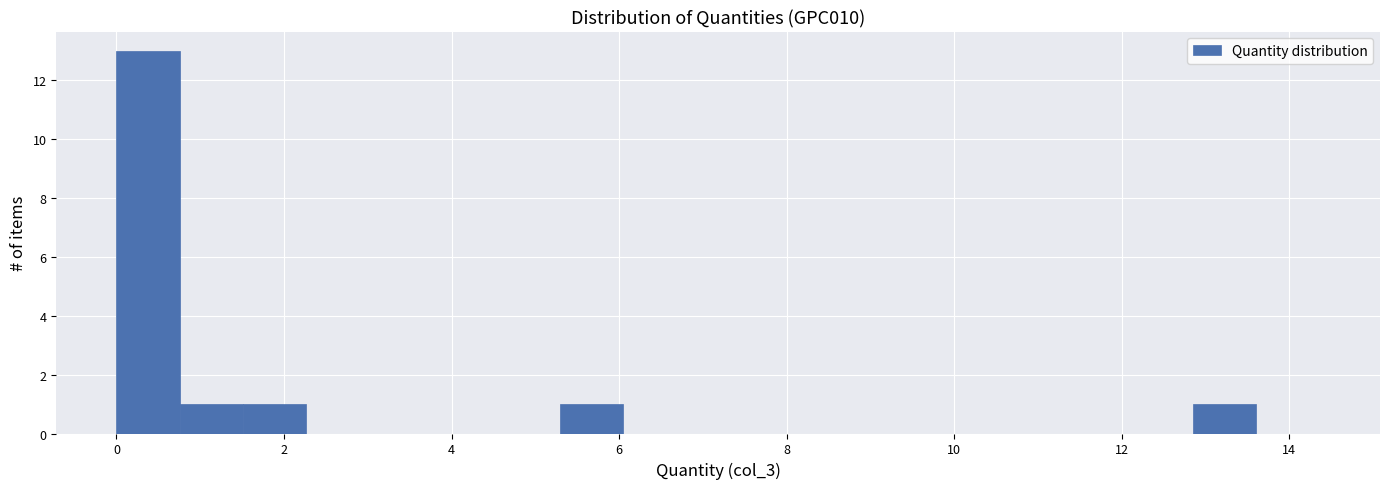

Around what value on the x-axis is the tallest bar? Give the approximate position of its centre, as read against the axis.

0.4